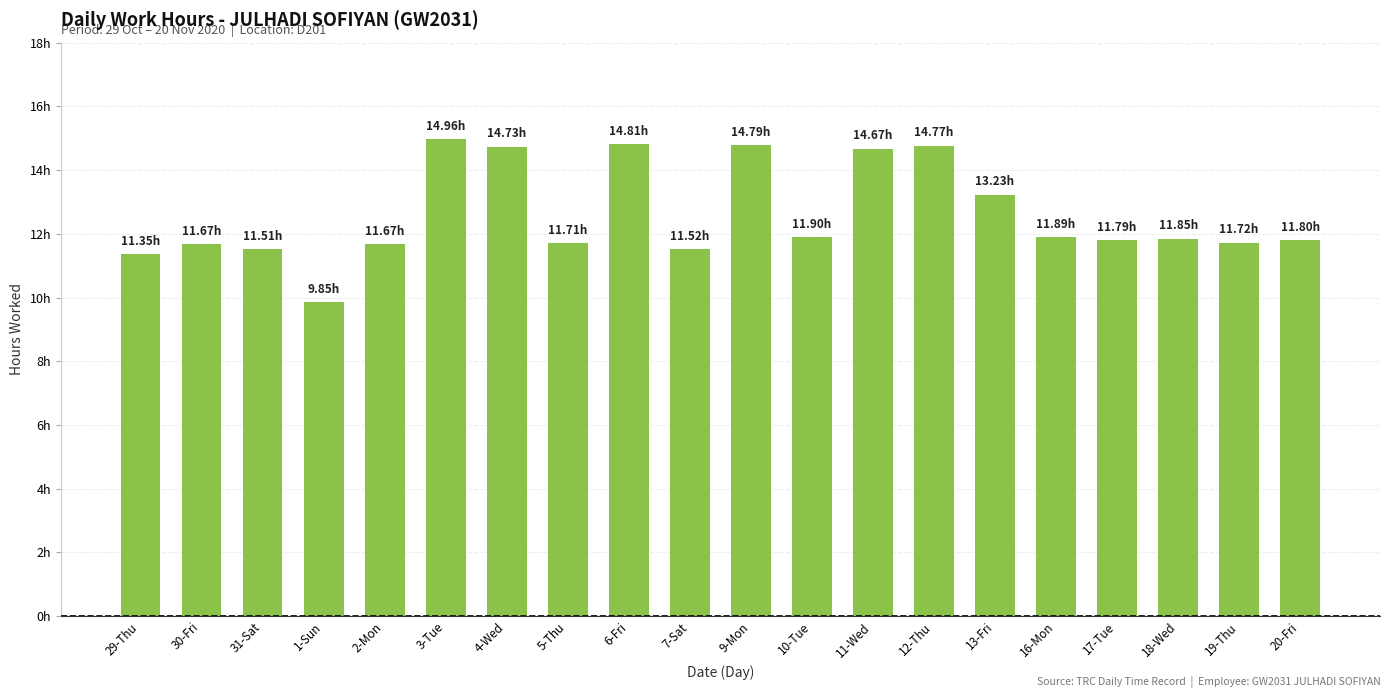

Reading left to right, transcribe all the data shown in this chart.

29-Thu=11.3	30-Fri=11.7	31-Sat=11.5	1-Sun=9.8	2-Mon=11.7	3-Tue=15.0	4-Wed=14.7	5-Thu=11.7	6-Fri=14.8	7-Sat=11.5	9-Mon=14.8	10-Tue=11.9	11-Wed=14.7	12-Thu=14.8	13-Fri=13.2	16-Mon=11.9	17-Tue=11.8	18-Wed=11.8	19-Thu=11.7	20-Fri=11.8